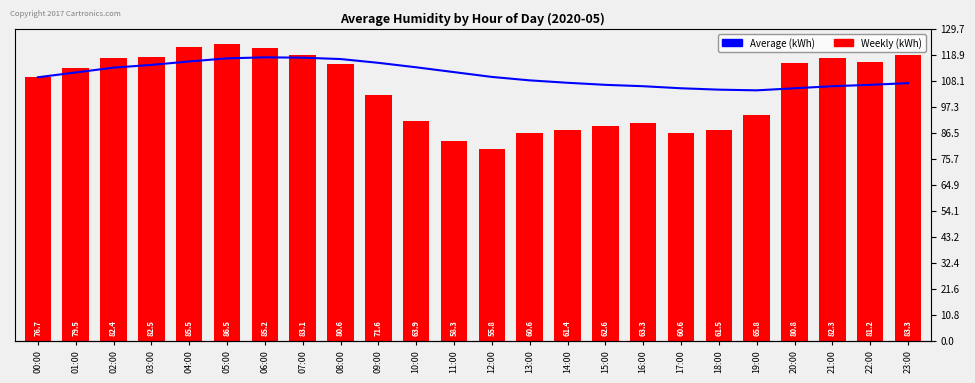

What is the spread (max minus min) of values at 01:00?

1.4